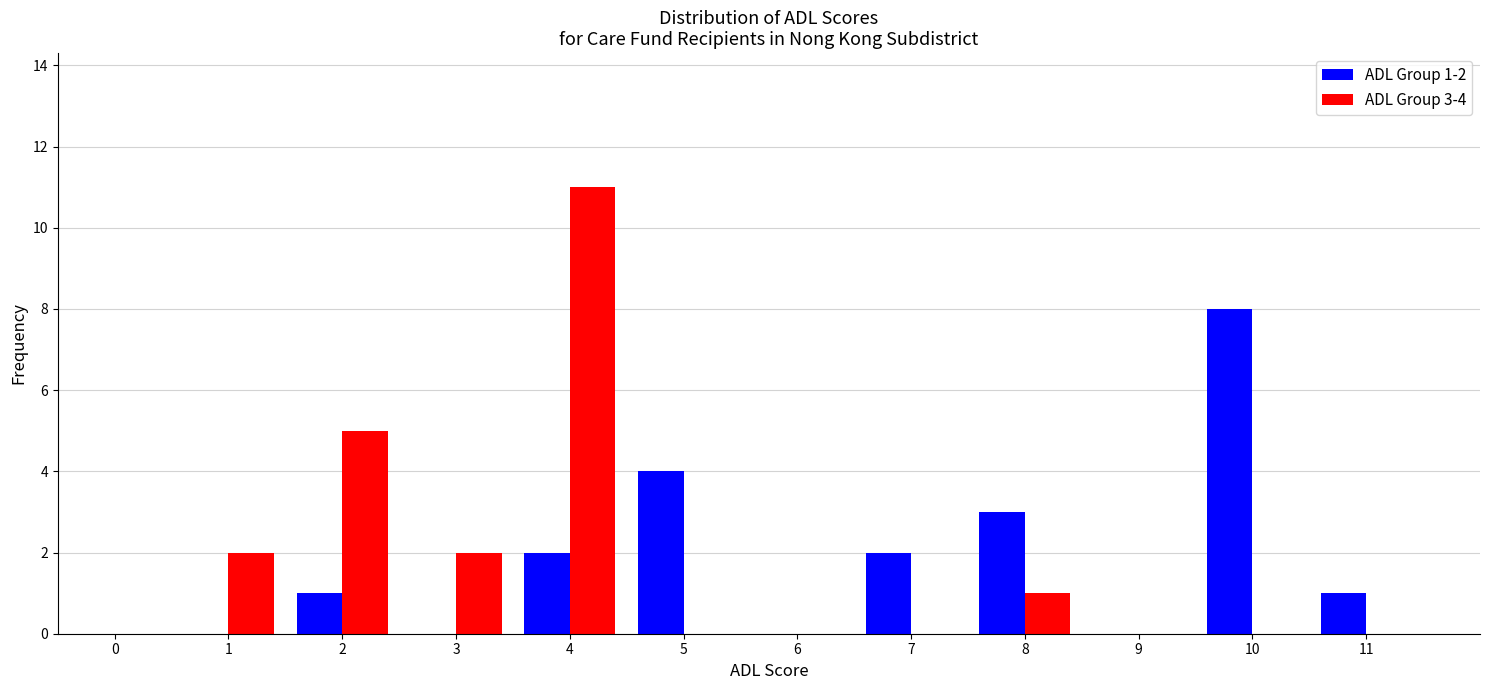

Reading left to right, list all the values displayed in this chart.

ADL Group 1-2: 0=0	1=0	2=1	3=0	4=2	5=4	6=0	7=2	8=3	9=0	10=8	11=1
ADL Group 3-4: 0=0	1=2	2=5	3=2	4=11	5=0	6=0	7=0	8=1	9=0	10=0	11=0